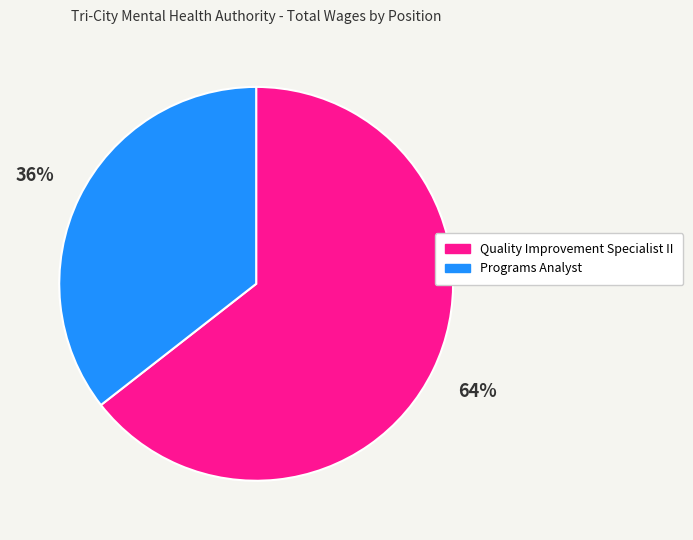

To the nearest percent, what portion does Programs Analyst represent?

36%